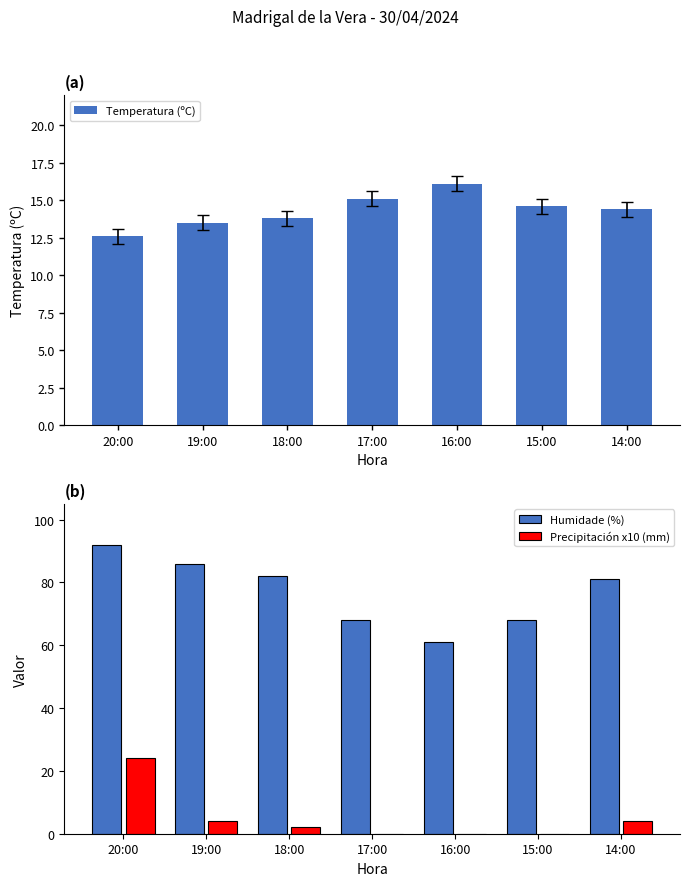

How many values in the Temperatura (ºC) series exceed 14?

4